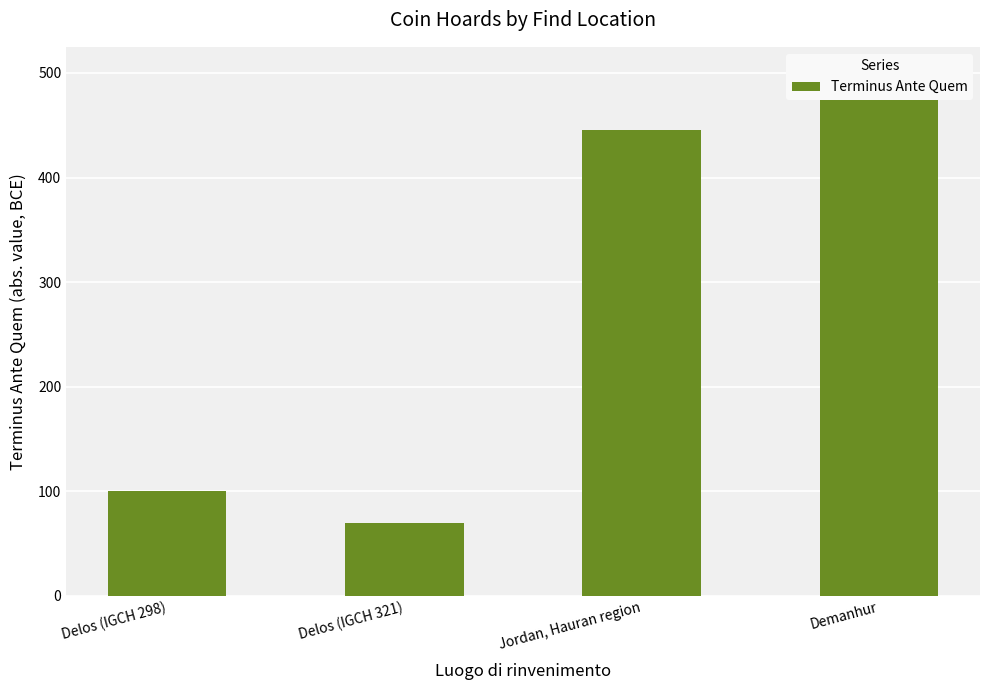

What is the sum of the values at Jordan, Hauran region and Delos (IGCH 298)?

545